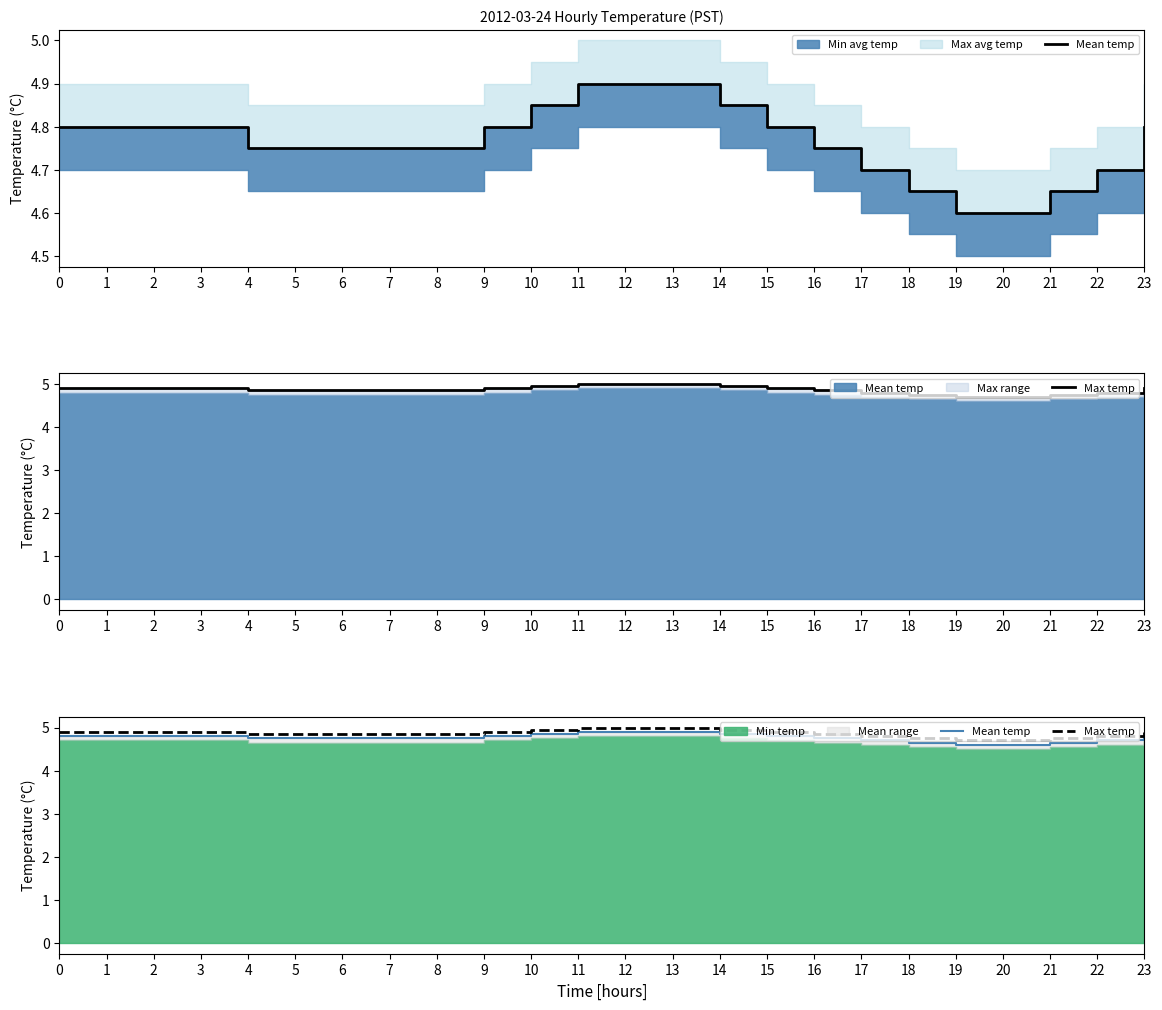

What is the value of the Max temp point at the 19th from the left?

4.8